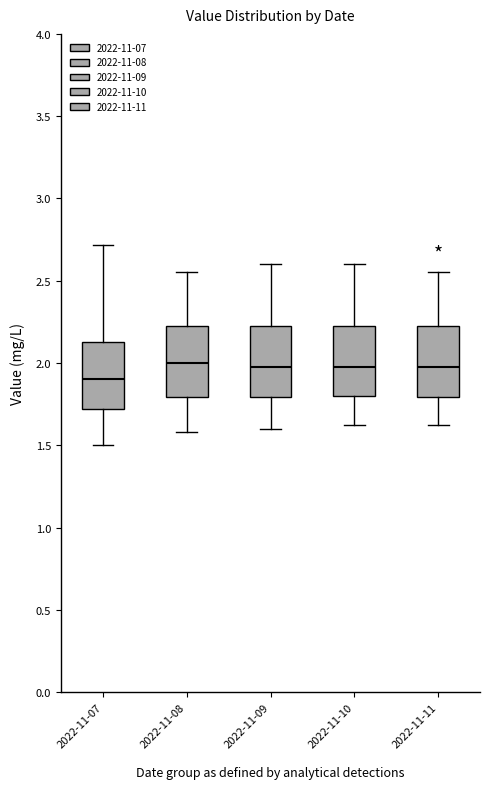

Reading left to right, transcribe this box plot: for each box, give where its median line is, the range the box spans, and where its two whiskers end, as read against the y-axis. The values are not printed on the chart, so give them approximately, as read against the axis.

2022-11-07: median 1.90, box 1.70 to 2.15, whiskers 1.50 to 2.70
2022-11-08: median 2.00, box 1.80 to 2.25, whiskers 1.60 to 2.55
2022-11-09: median 2.00, box 1.80 to 2.25, whiskers 1.60 to 2.60
2022-11-10: median 2.00, box 1.80 to 2.25, whiskers 1.60 to 2.60
2022-11-11: median 2.00, box 1.80 to 2.25, whiskers 1.60 to 2.55